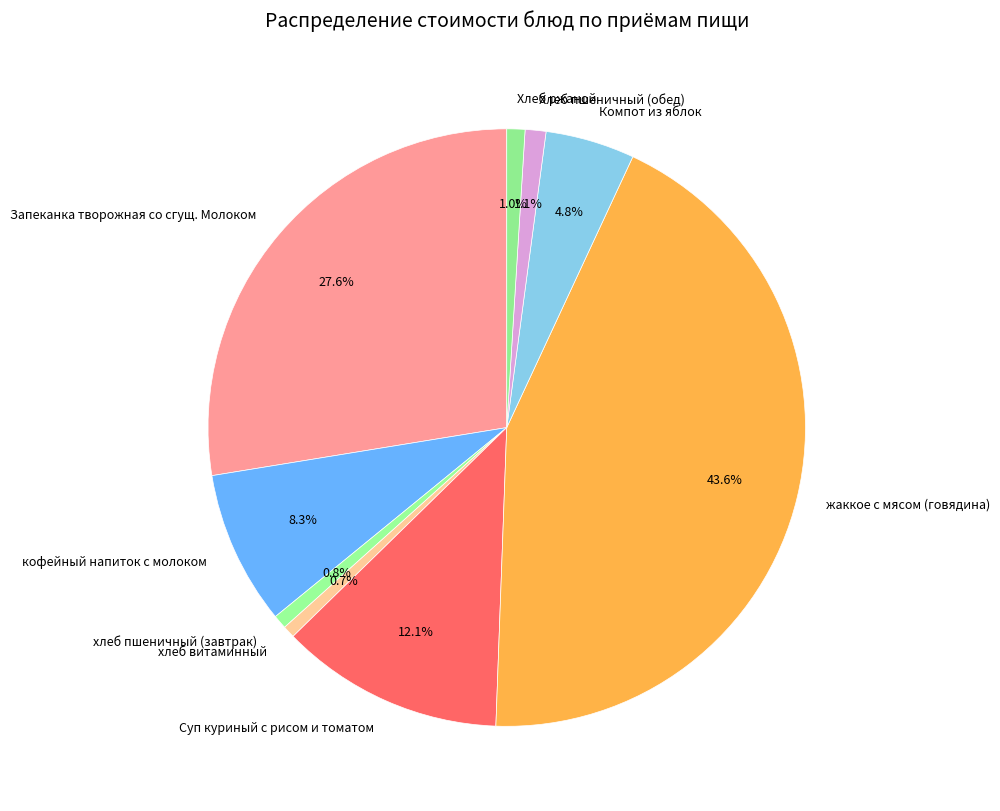

To the nearest percent, what is the average slice percentage?

11%